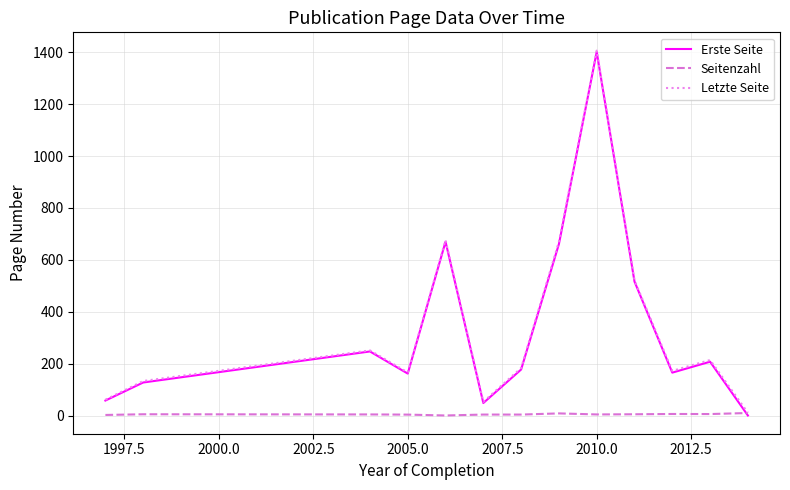

What is the greatest value displayed?

1406.0